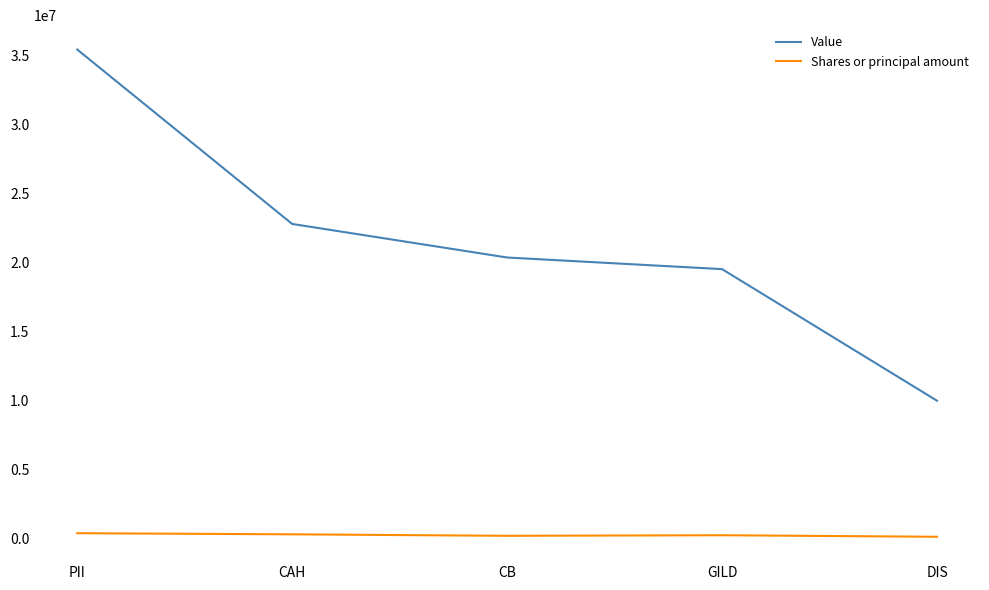

What is the maximum value for Value?

35453000